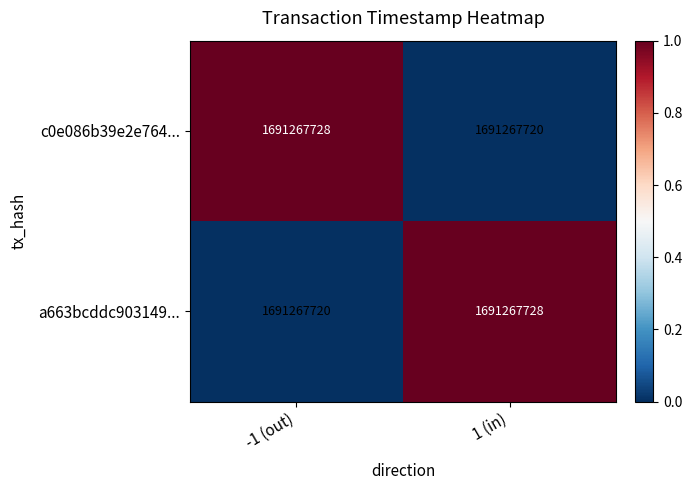

What is the maximum value shown in the chart?

1